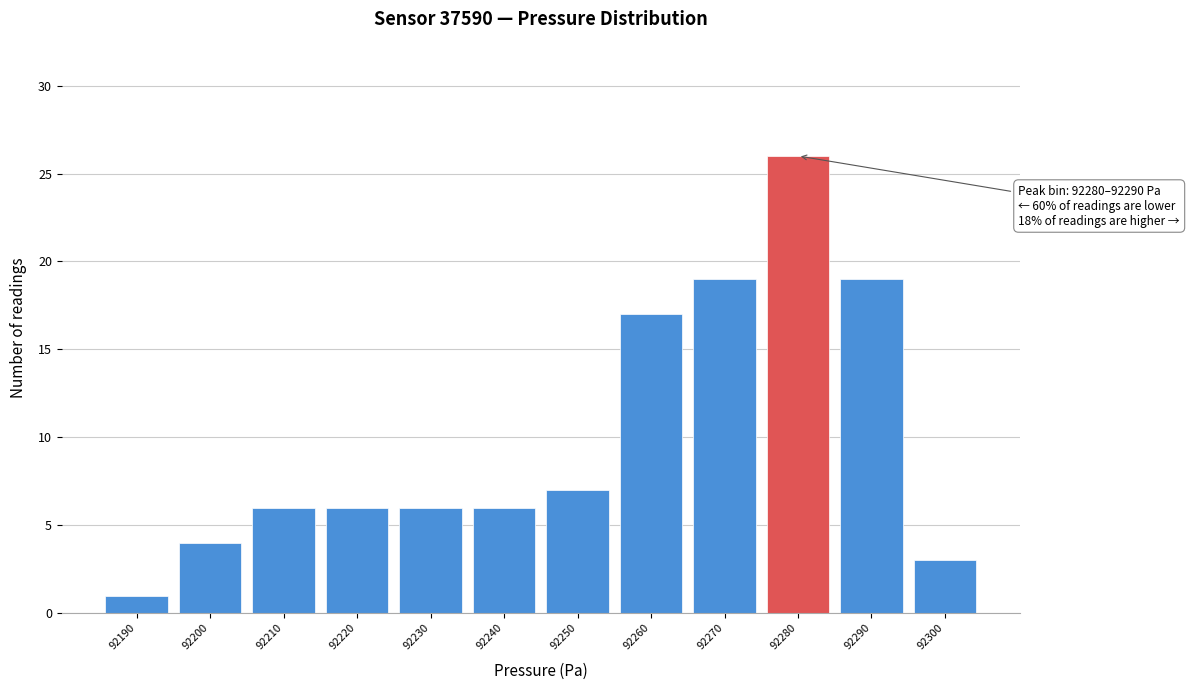

Reading left to right, what are all the values shown in this chart?

1	4	6	6	6	6	7	17	19	26	19	3